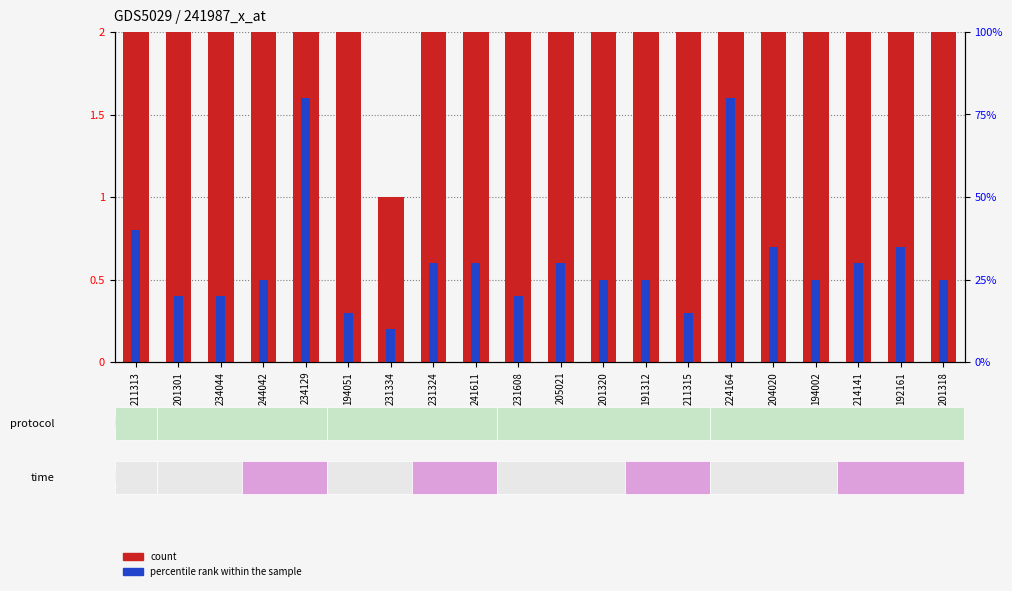

Is the value of count at 201320 greater than the value of percentile rank within the sample at 194051?

Yes